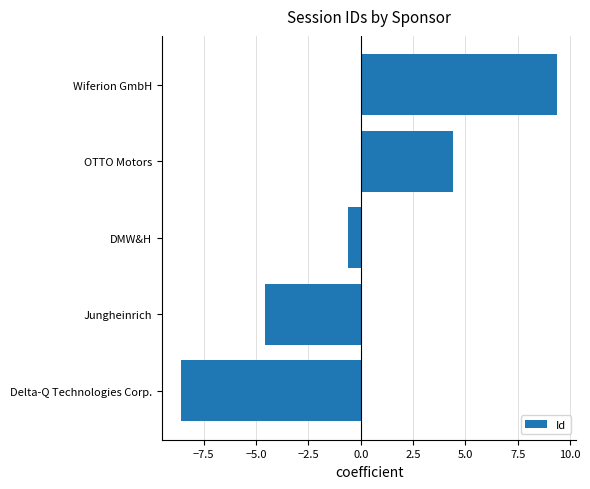

Which has a higher value, Jungheinrich or DMW&H?

DMW&H